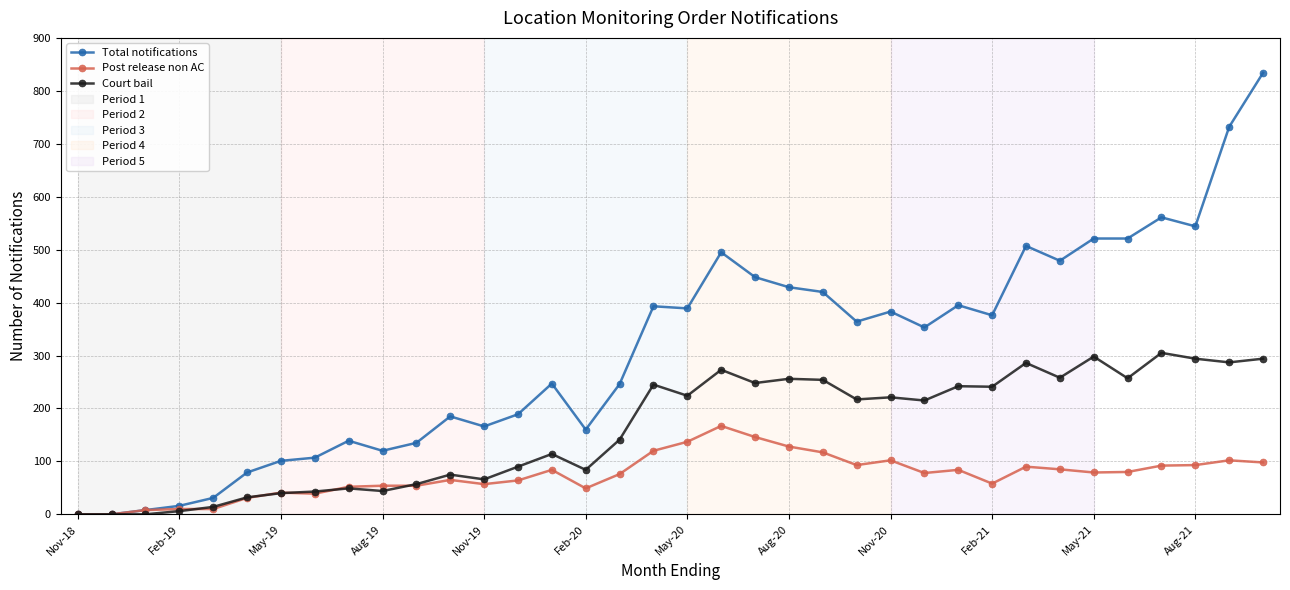

List the series in order of their peak value, lowest first.

Post release non AC, Court bail, Total notifications